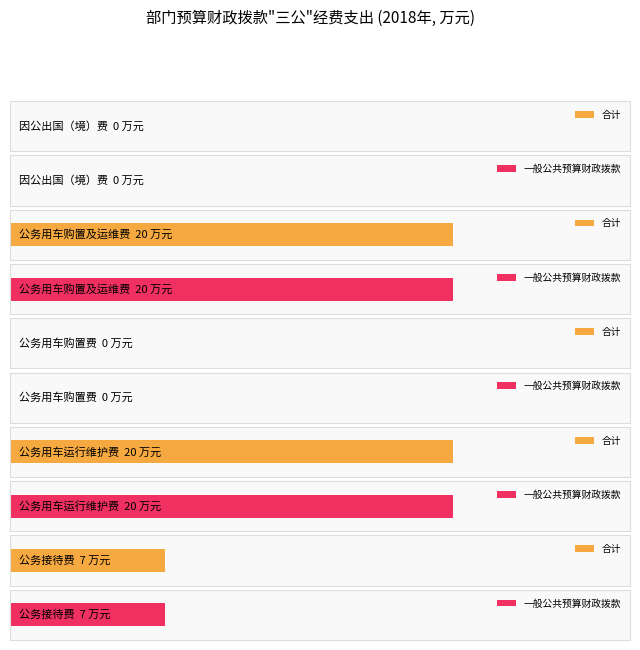

Is it true that 合计 equals 0 at 一、因公出国（境）费?

True